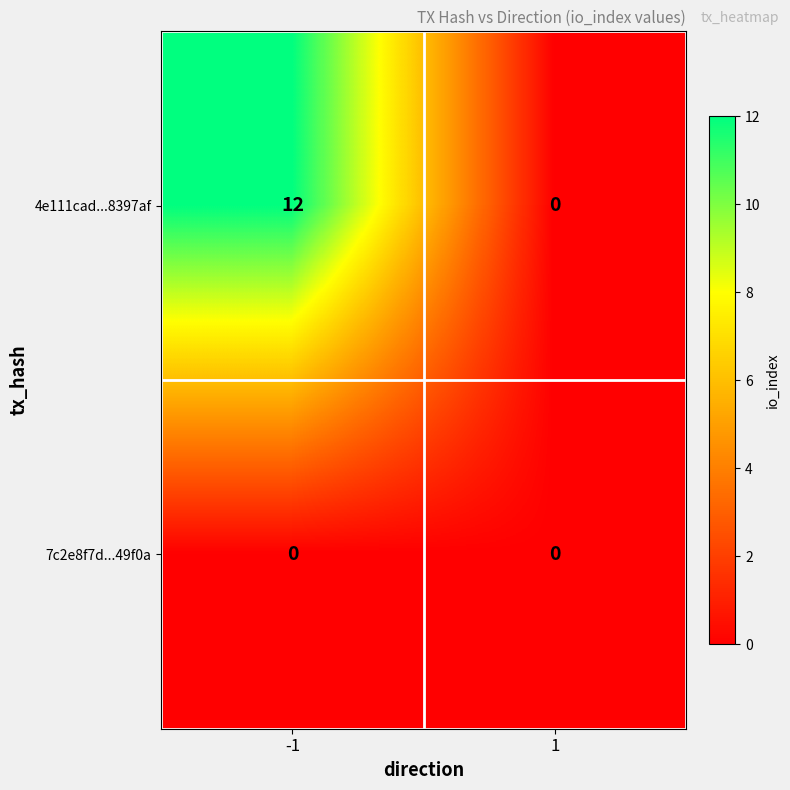

Rank the series by their average value, from lowest to highest.

7c2e8f7d...49f0a, 4e111cad...8397af